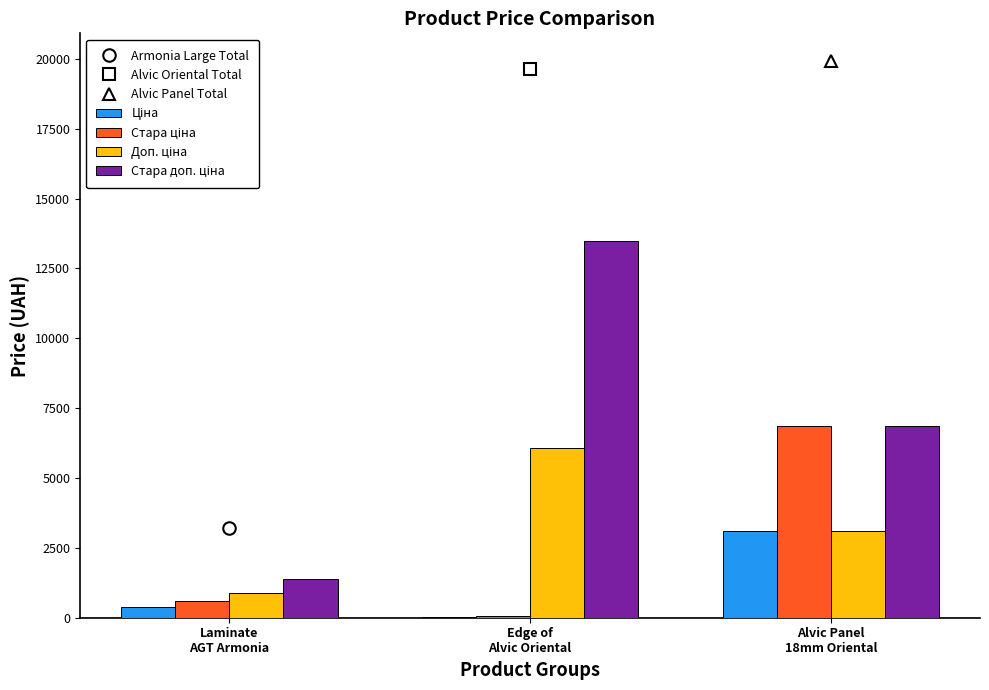

Reading right to left, extract all data points from this chart.

Ціна: 3091.2	27.0	371.4
Стара ціна: 6869.4	60.0	584.7
Доп. ціна: 3091.0	6072.0	883.0
Стара доп. ціна: 6869.4	13493.2	1389.5